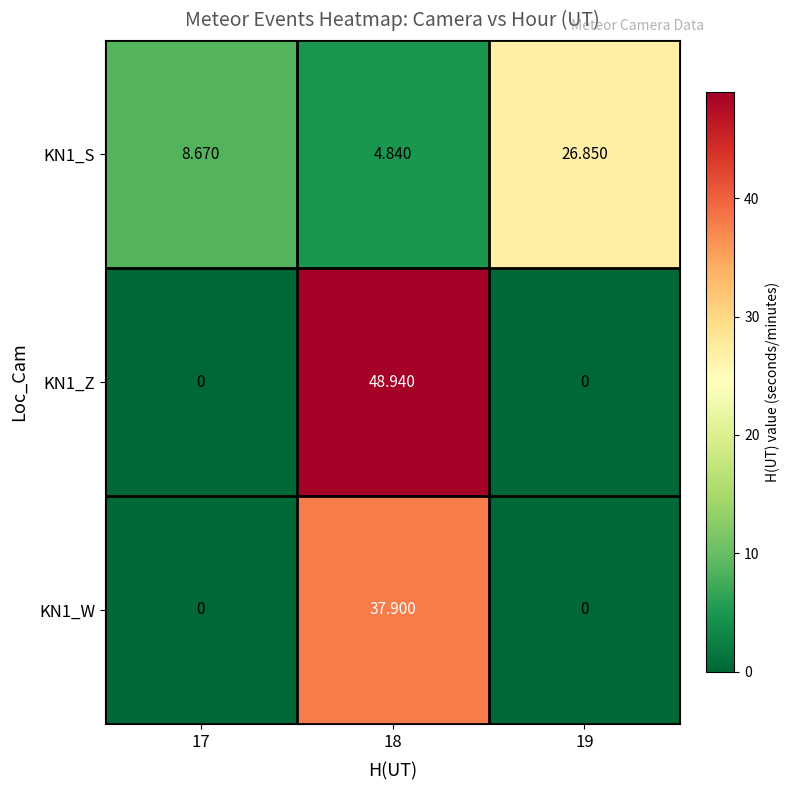

Is the value of KN1_Z at 17 greater than the value of KN1_S at 17?

No